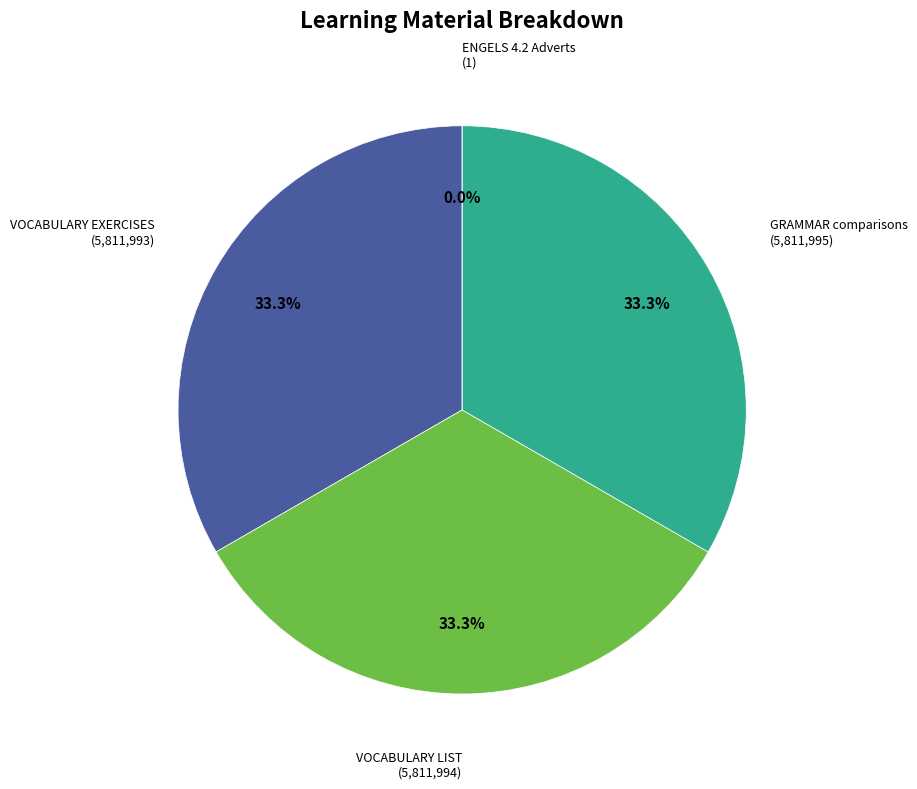

What is the smallest slice in the pie chart?

ENGELS 4.2 Adverts